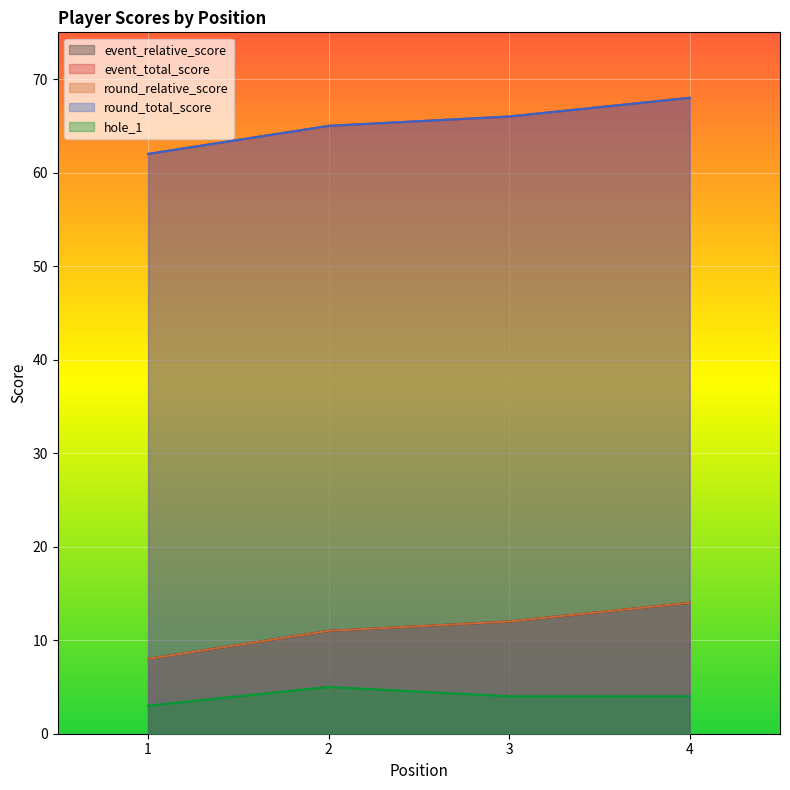

Reading right to left, transcribe all the data shown in this chart.

event_relative_score: 14	12	11	8
event_total_score: 68	66	65	62
round_relative_score: 14	12	11	8
round_total_score: 68	66	65	62
hole_1: 4	4	5	3